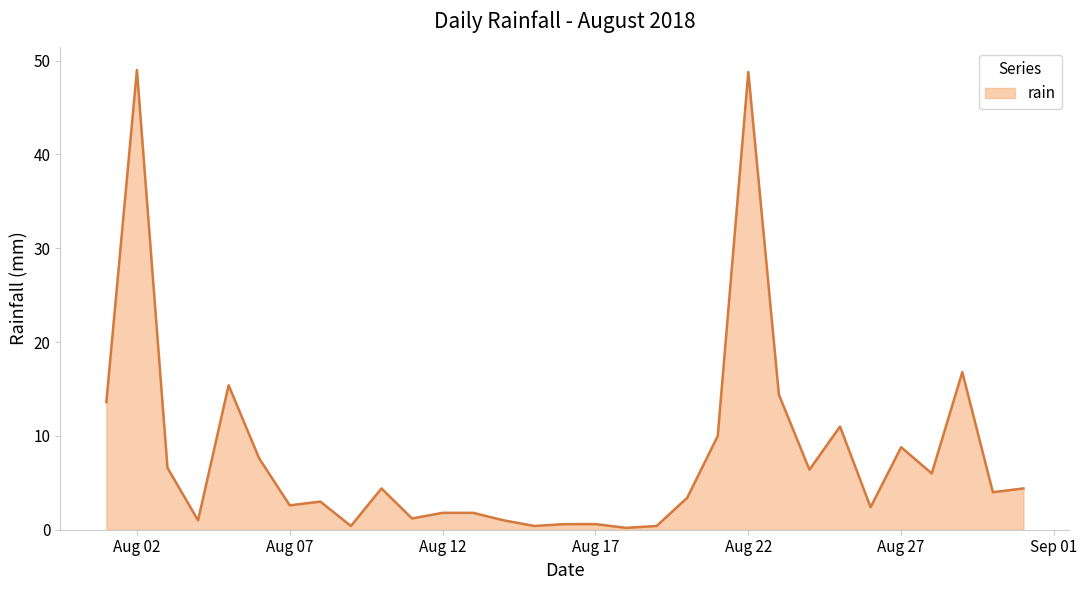

What is the smallest value displayed?

0.2